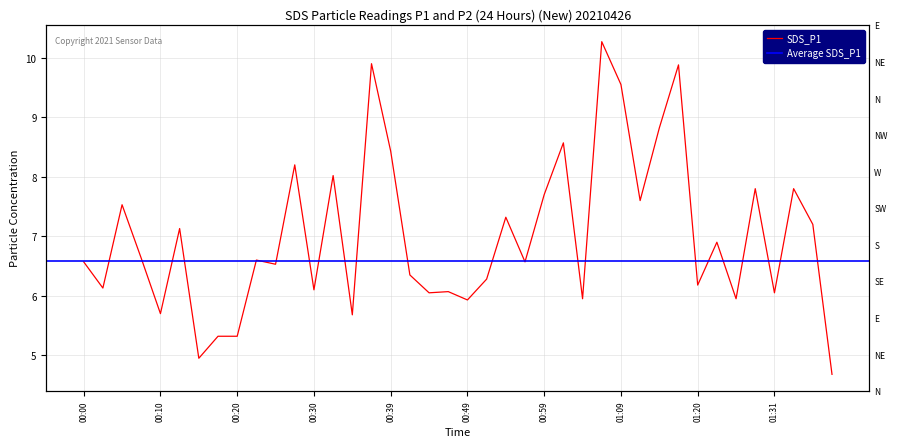

What is the difference between the maximum and second lowest values?

5.3